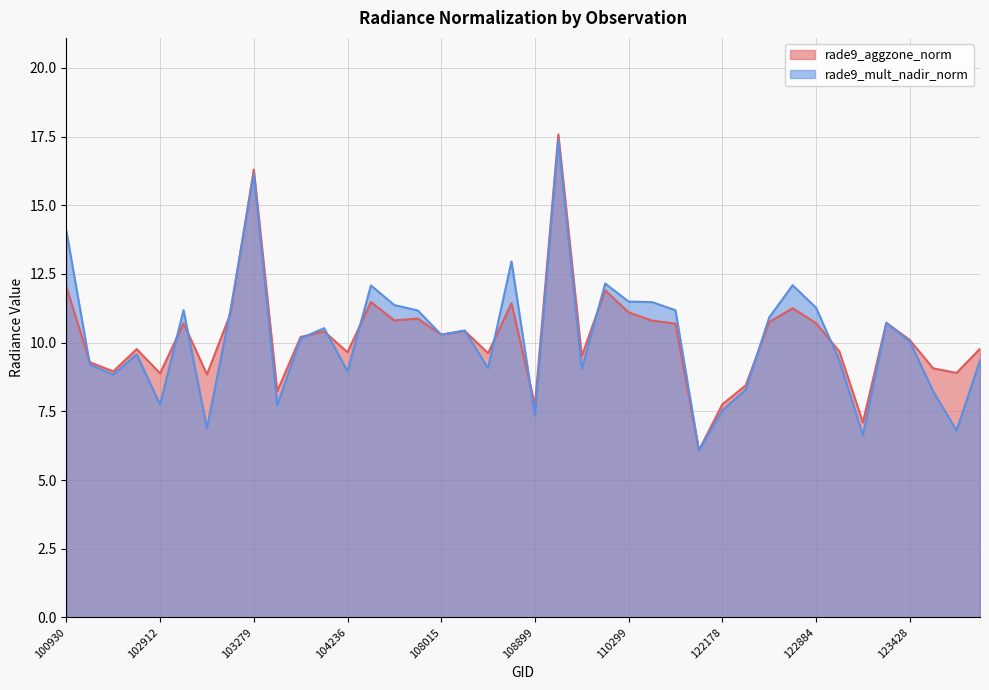

Is it true that rade9_aggzone_norm equals 6.2 at 103160?

False